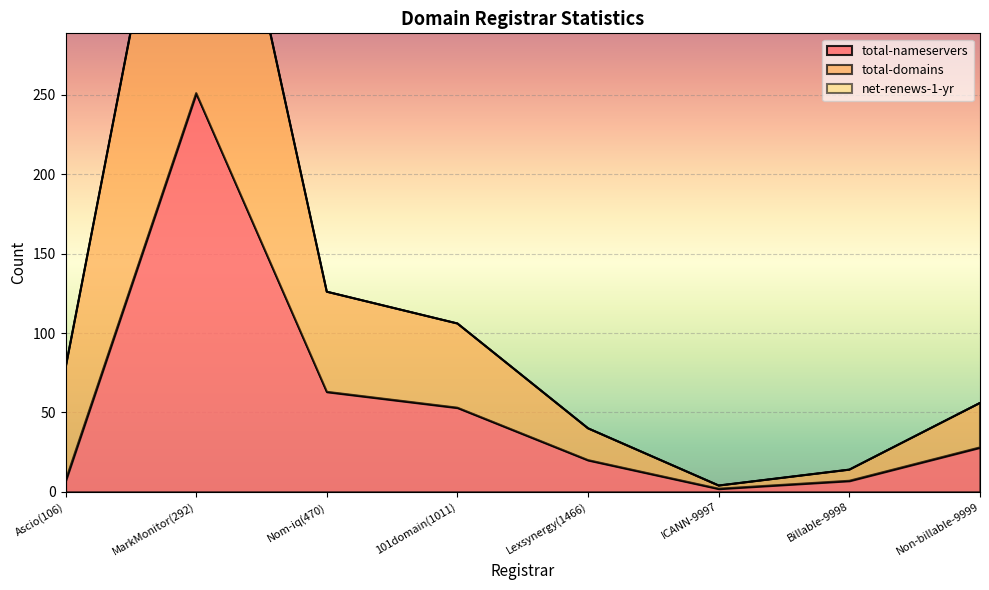

Which series has the largest total across all categories?

total-domains